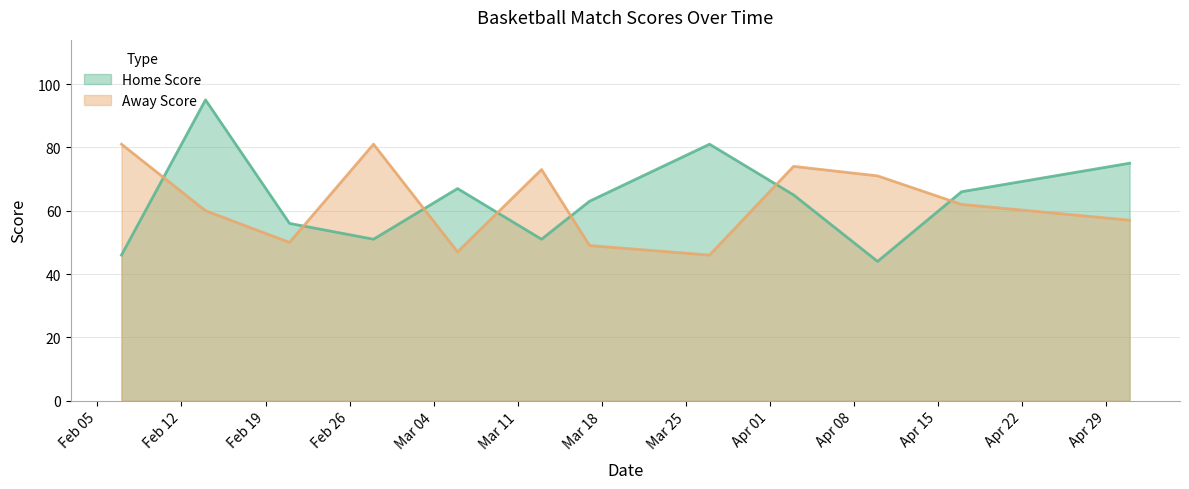

Reading left to right, transcribe all the data shown in this chart.

Home Score: 46	95	56	51	67	51	63	81	65	44	66	75
Away Score: 81	60	50	81	47	73	49	46	74	71	62	57